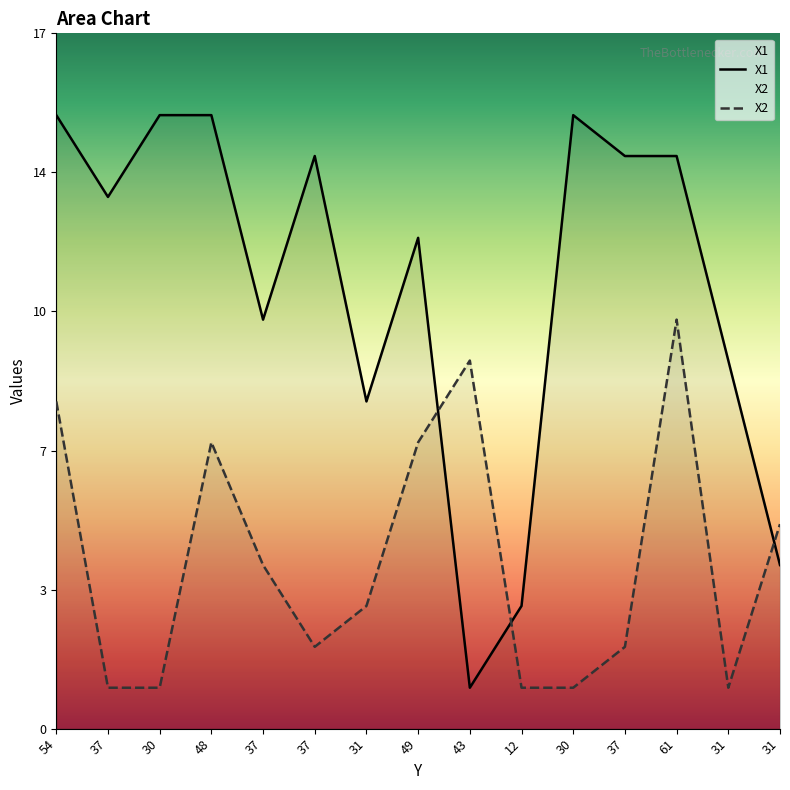

How many distinct data groups are displayed?

2